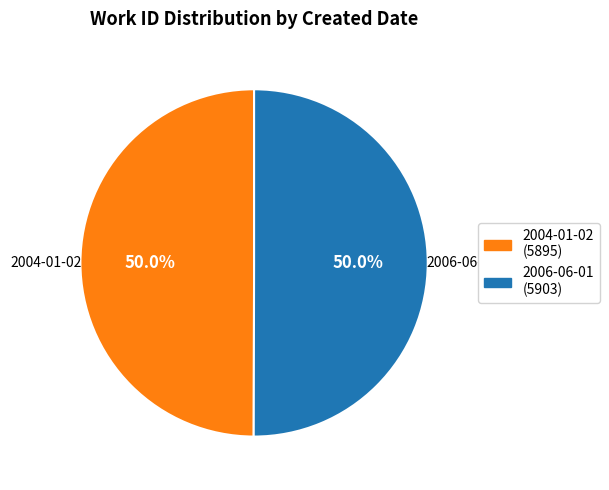

What portion of the pie excludes 2006-06-01?

50.0%